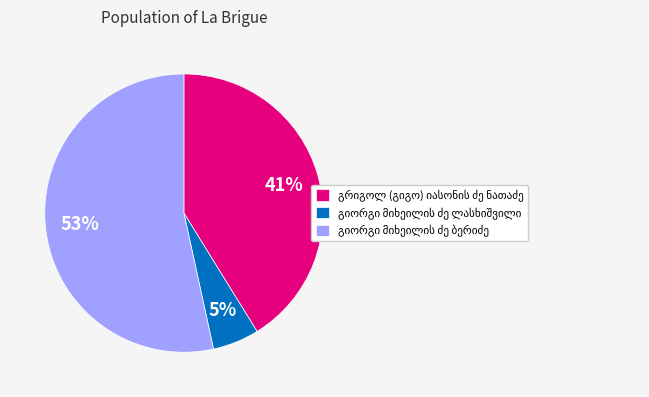

To the nearest percent, what is the difference between the largest and smallest slice percentages?

48%